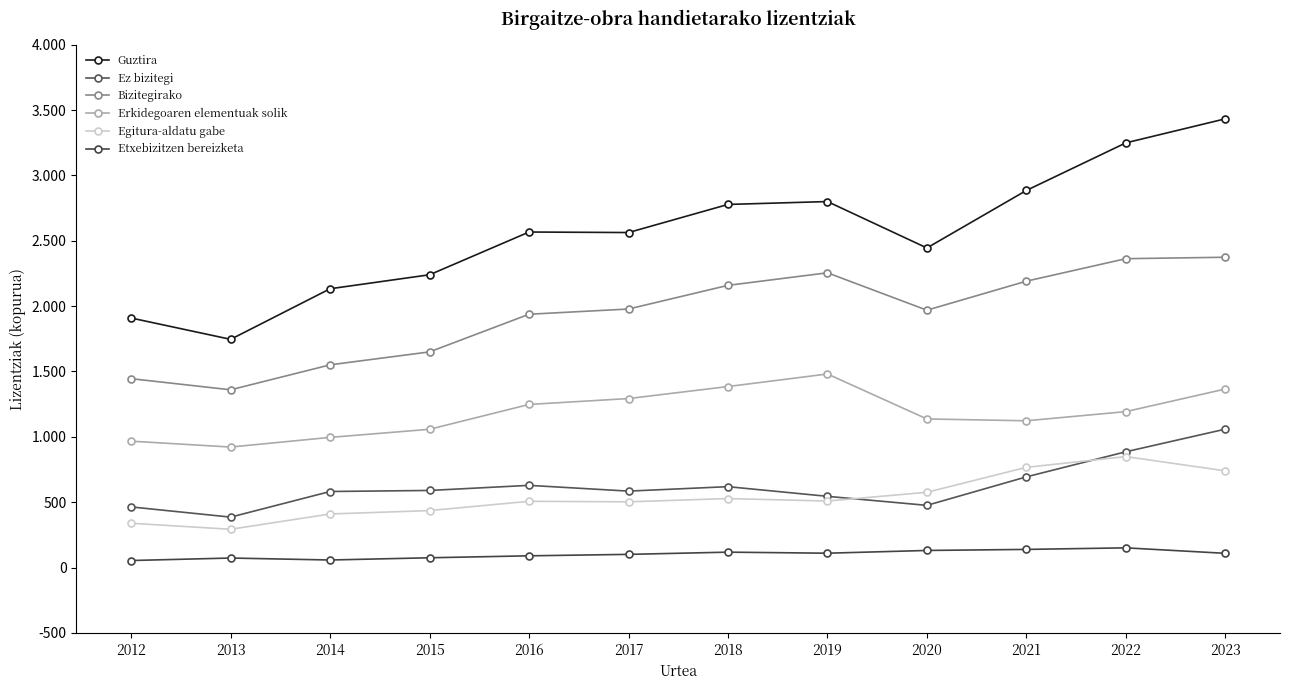

Reading left to right, extract all data points from this chart.

Guztira: 1909	1746	2133	2240	2567	2563	2778	2800	2445	2885	3249	3433
Ez bizitegi: 464	386	582	590	629	585	619	545	476	694	886	1059
Bizitegirako: 1445	1360	1551	1650	1938	1978	2159	2255	1969	2191	2363	2374
Erkidegoaren elementuak solik: 967	922	996	1058	1248	1293	1385	1481	1137	1123	1193	1366
Egitura-aldatu gabe: 339	293	410	436	507	503	528	509	576	767	849	740
Etxebizitzen bereizketa: 54	73	58	75	90	101	118	110	131	139	151	109